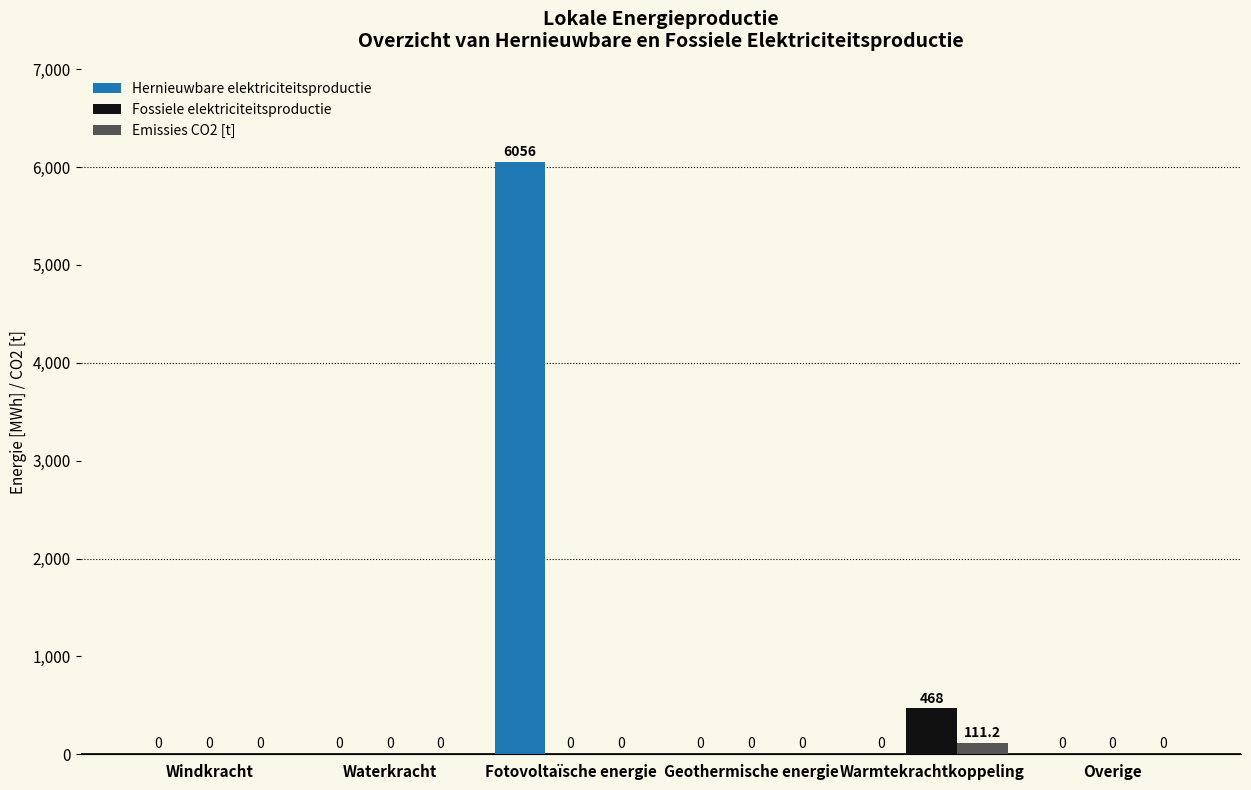

Which series has the largest total across all categories?

Hernieuwbare elektriciteitsproductie